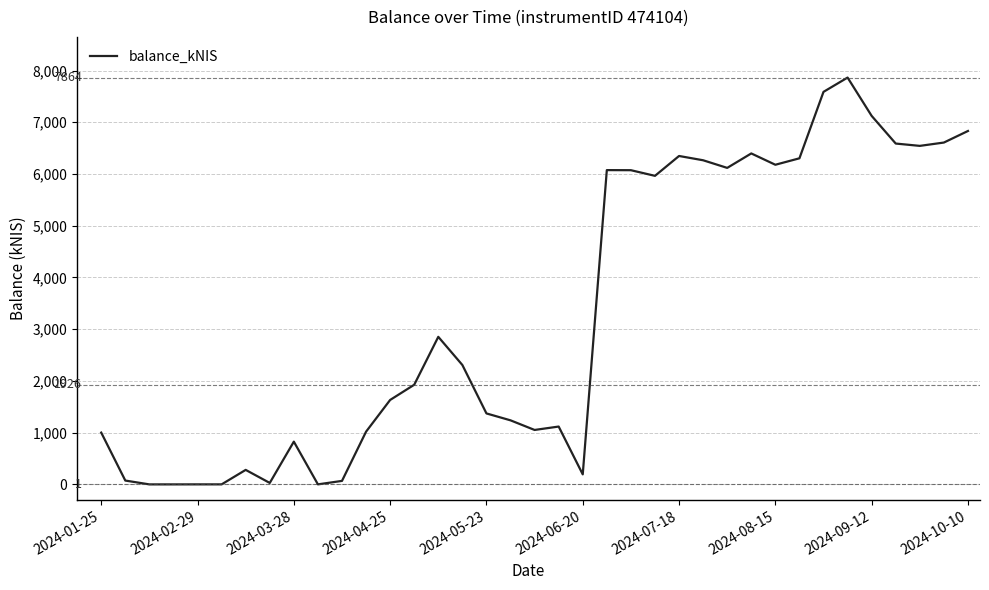

What is the difference between the maximum and minimum values?

7864.4